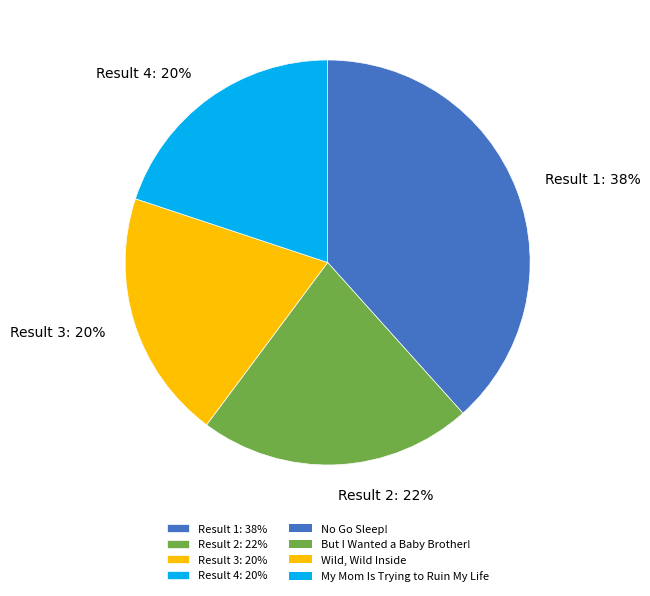

What percentage is the Result 3: 20% slice, to the nearest percent?

20%